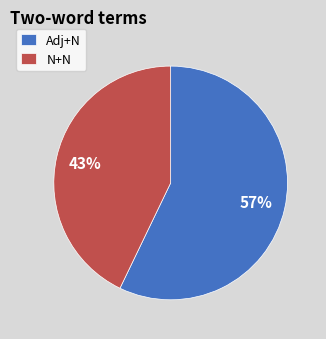

Rank the categories by value from lowest to highest.

N+N, Adj+N